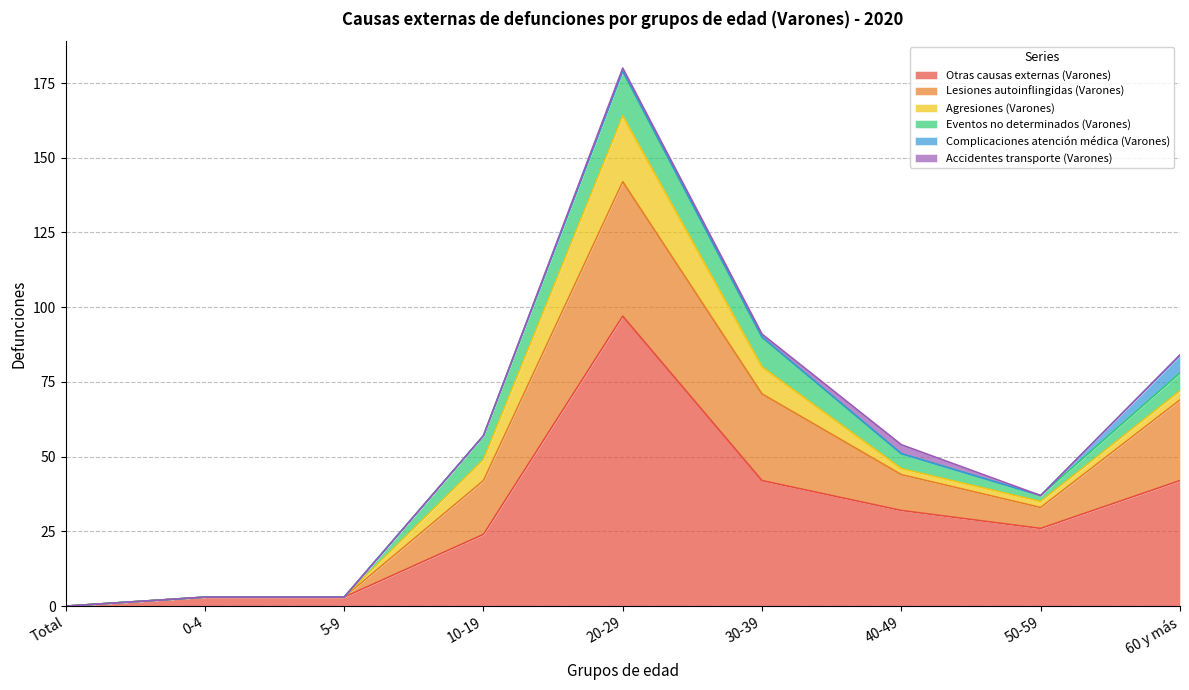

What are all the series names shown in the legend?

Otras causas externas (Varones), Lesiones autoinflingidas (Varones), Agresiones (Varones), Eventos no determinados (Varones), Complicaciones atención médica (Varones), Accidentes transporte (Varones)